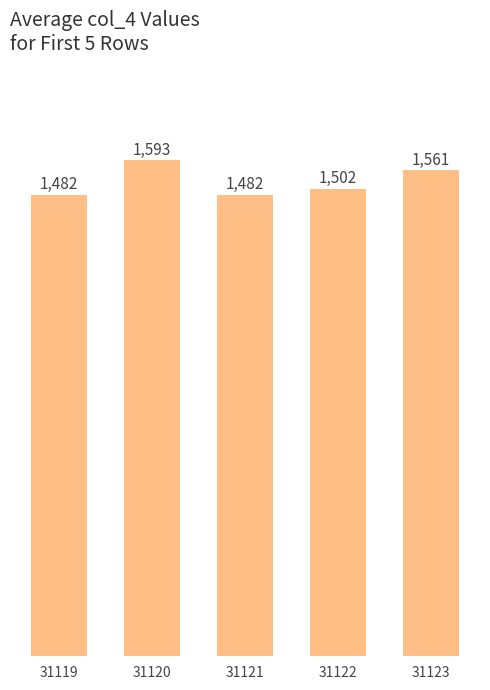

What is the greatest value displayed?

1593